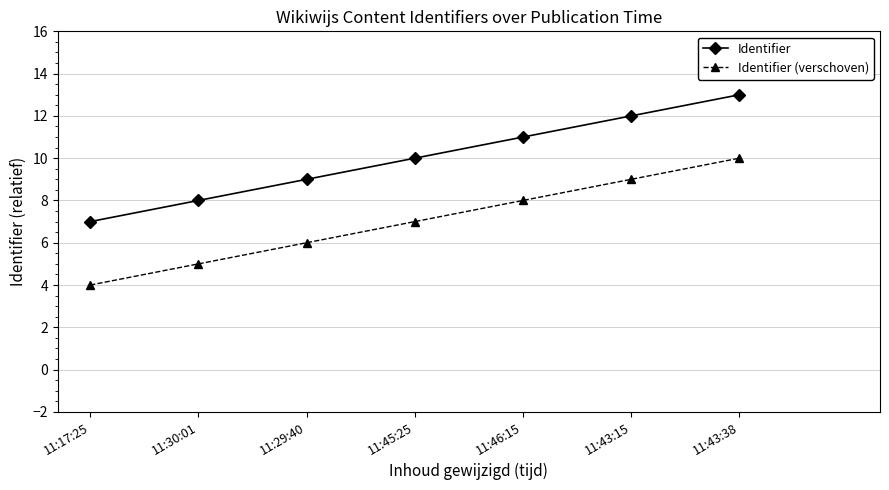

What is the spread (max minus min) of values at 11:45:25?

3